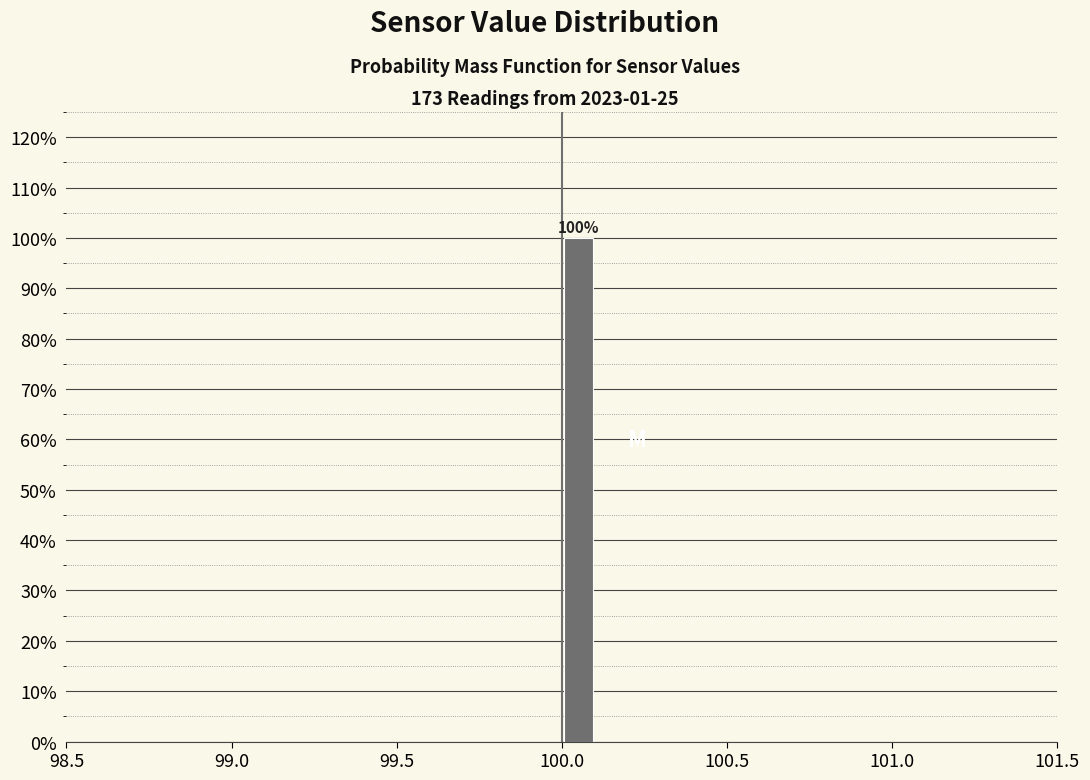

Read against the x-axis, roughly where is the centre of the tallest bar?

100.05